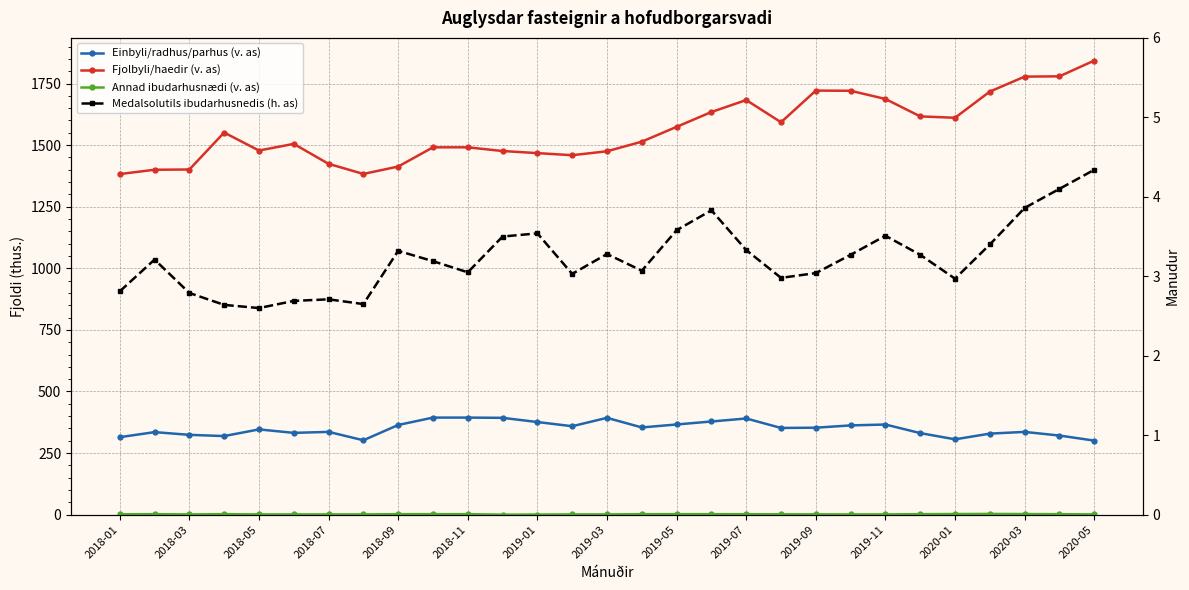

What is the difference between the second highest and second lowest values in the Annad ibudarhusnædi (v. as) series?

2.0